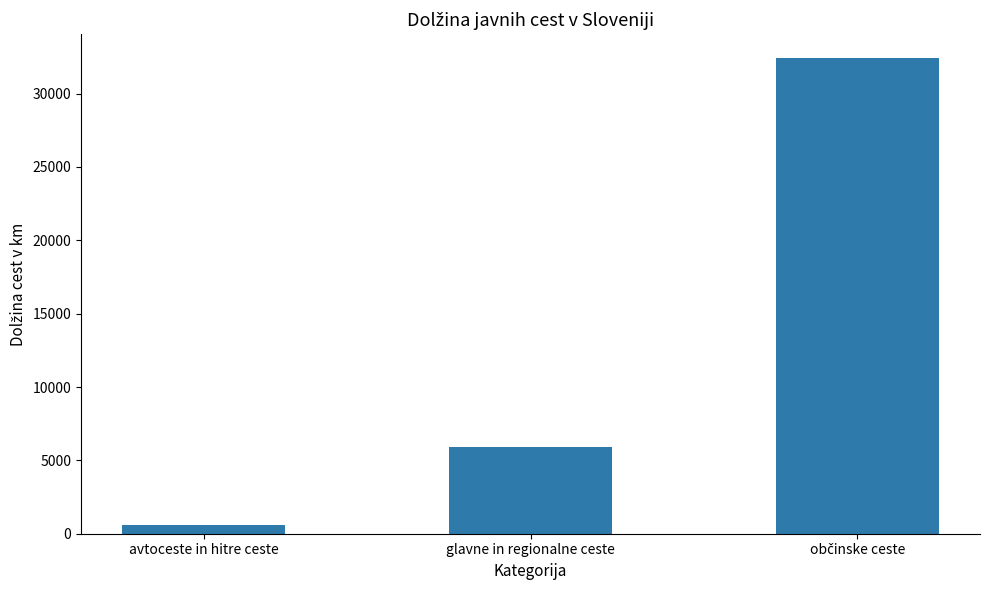

At which label does the data first exceed 5936?

glavne in regionalne ceste